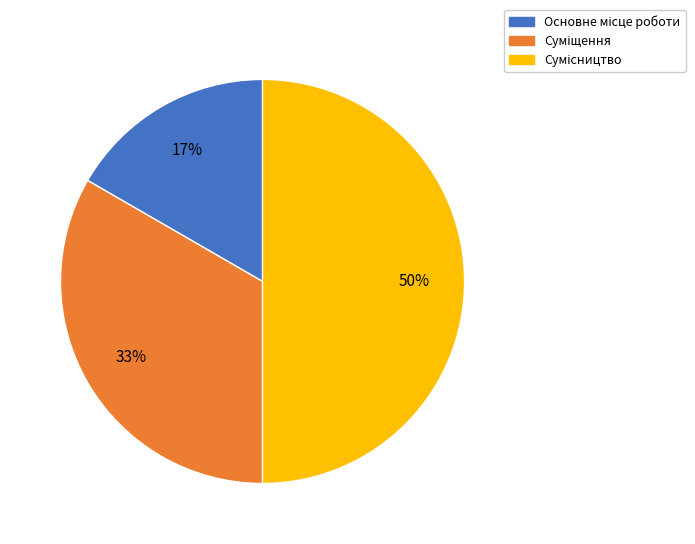

To the nearest percent, what is the difference between the largest and smallest slice percentages?

33%